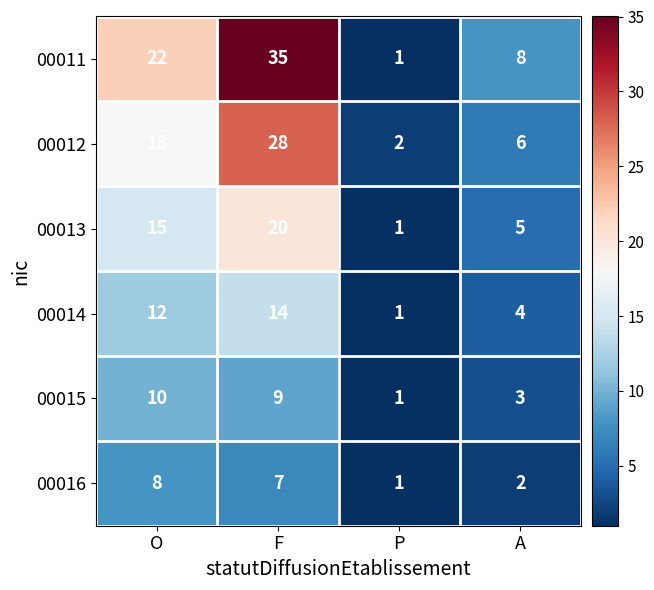

Reading left to right, extract all data points from this chart.

00011: 22	35	1	8
00012: 18	28	2	6
00013: 15	20	1	5
00014: 12	14	1	4
00015: 10	9	1	3
00016: 8	7	1	2